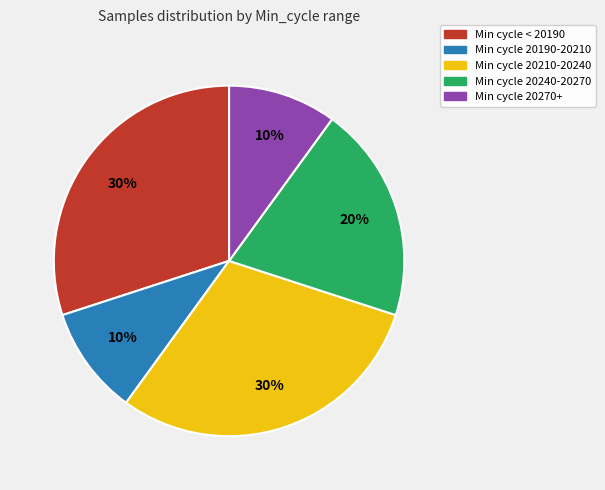

Is there a majority slice in this chart?

No